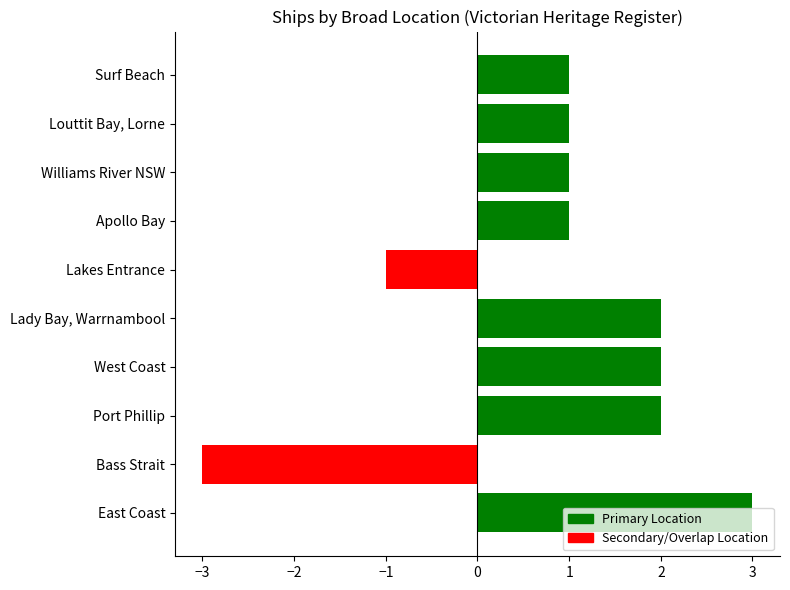

What is the label of the 8th bar from the left?

Williams River NSW